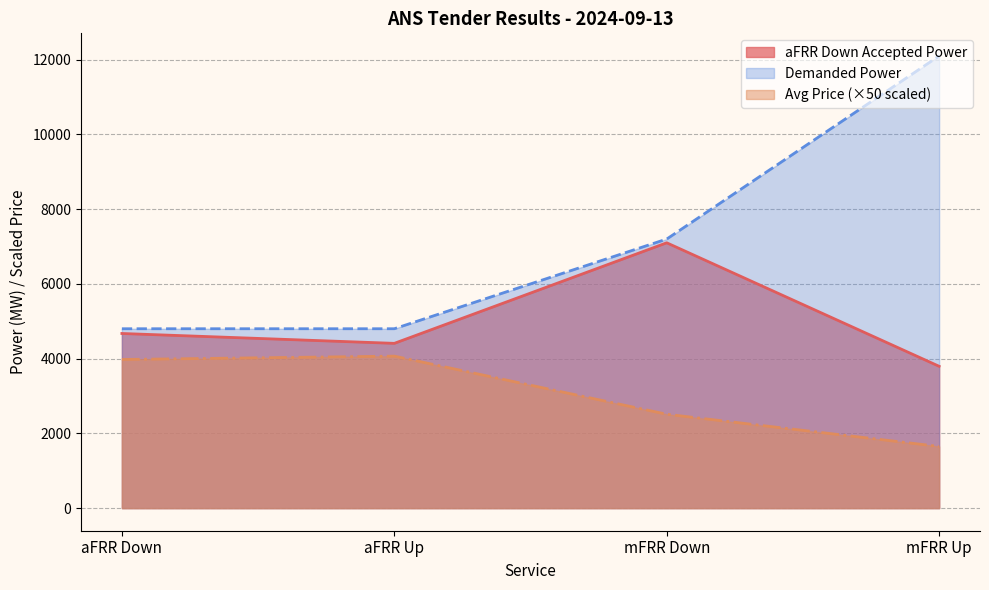

Which series has the largest range (max minus min)?

Demanded Power